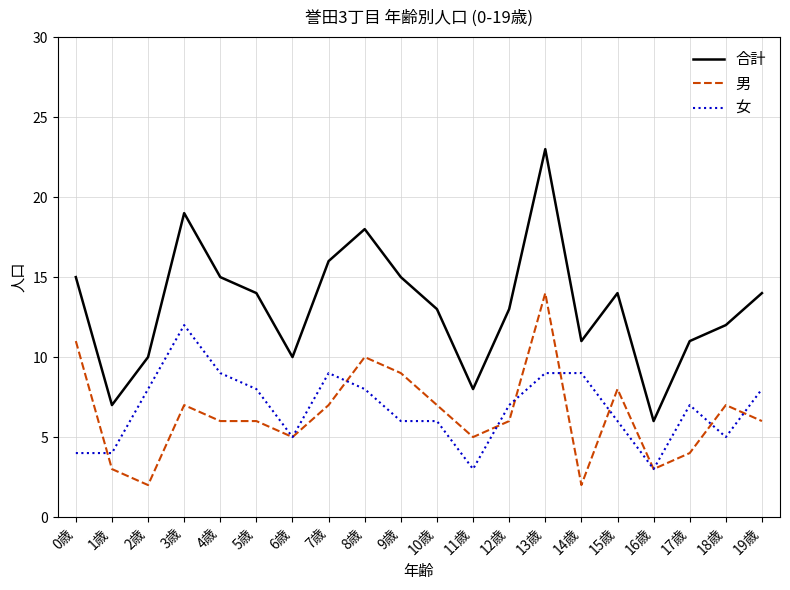

At which label is 男 closest to 8?

15歳